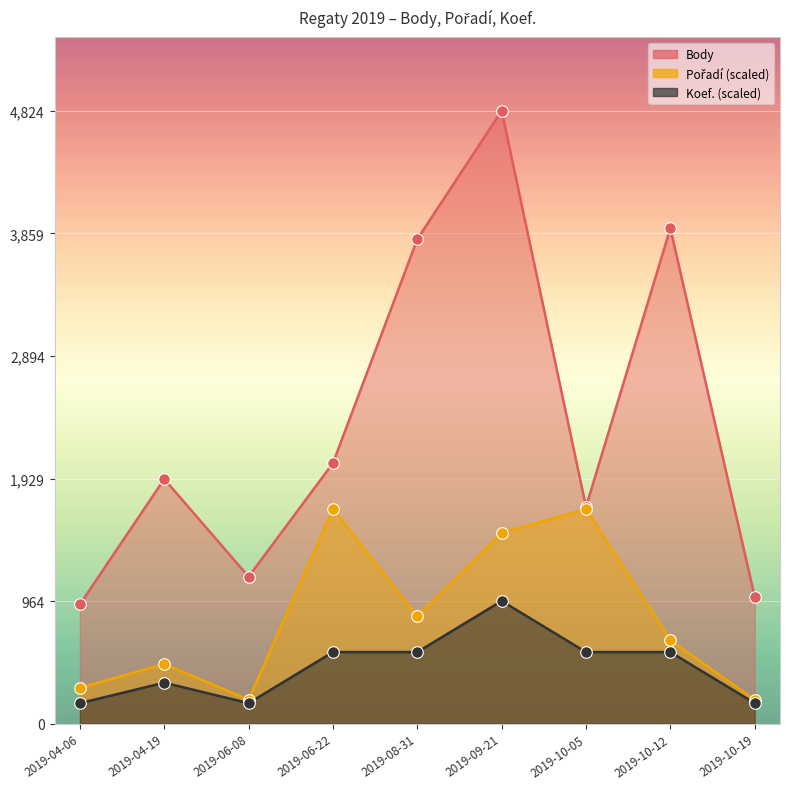

Which series has the largest Y range (max minus min)?

Body